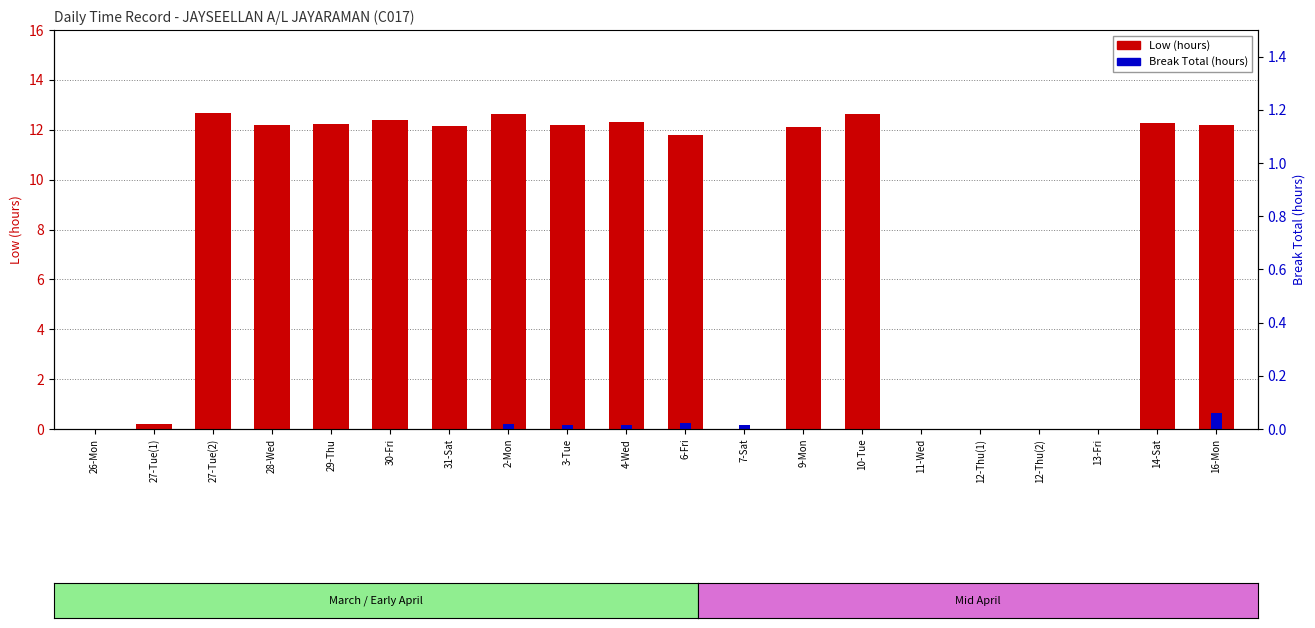

Which series has the widest spread of values?

Low (hours)